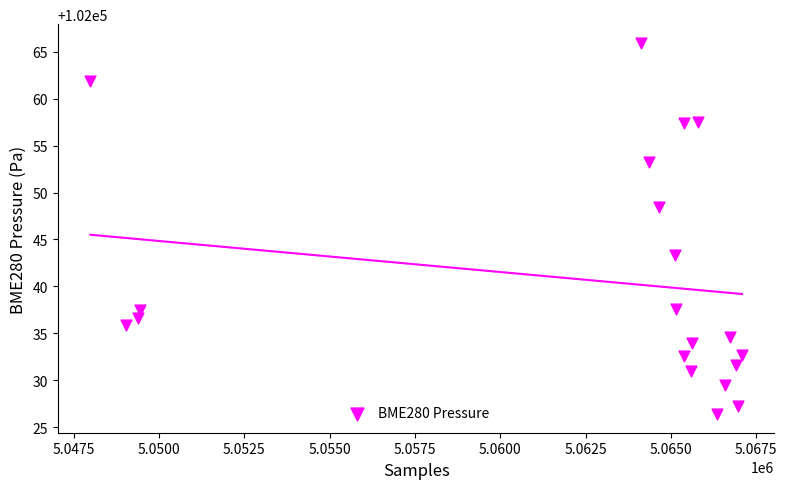

What is the range of X values (max minus min)?

19085.0